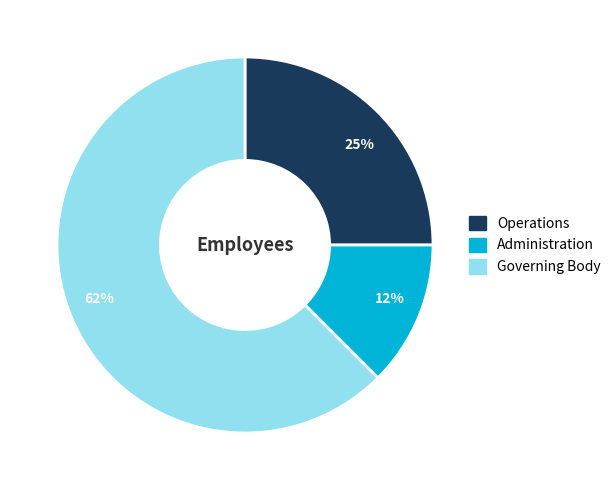

To the nearest percent, what is the average slice percentage?

33%